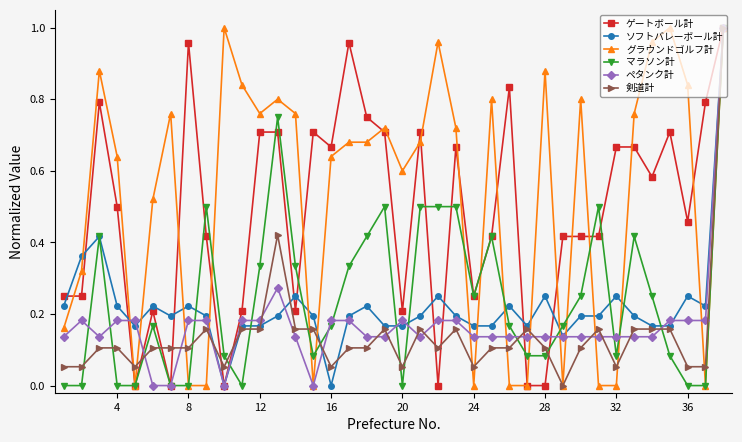

The value of ゲートボール計 at 20 is 0.2. True or false?

True